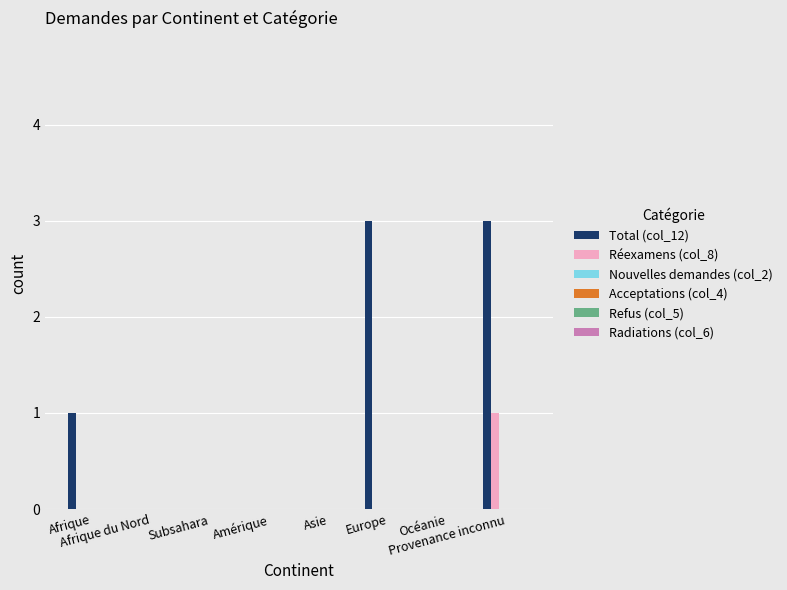

What is the highest value of the Total (col_12) series?

3